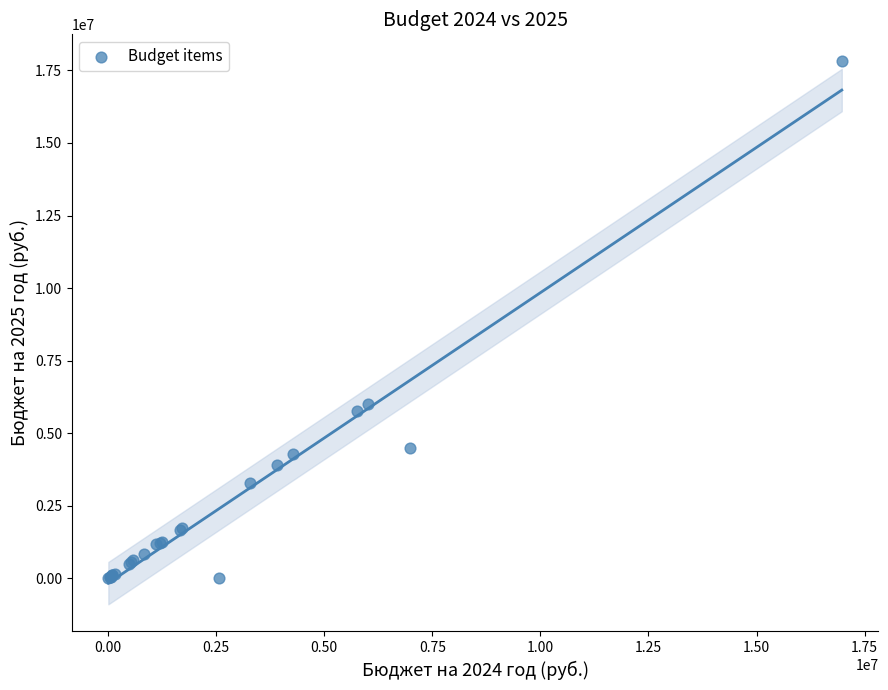

What Y value in the scatter plot is closest to 8904000?

6000000